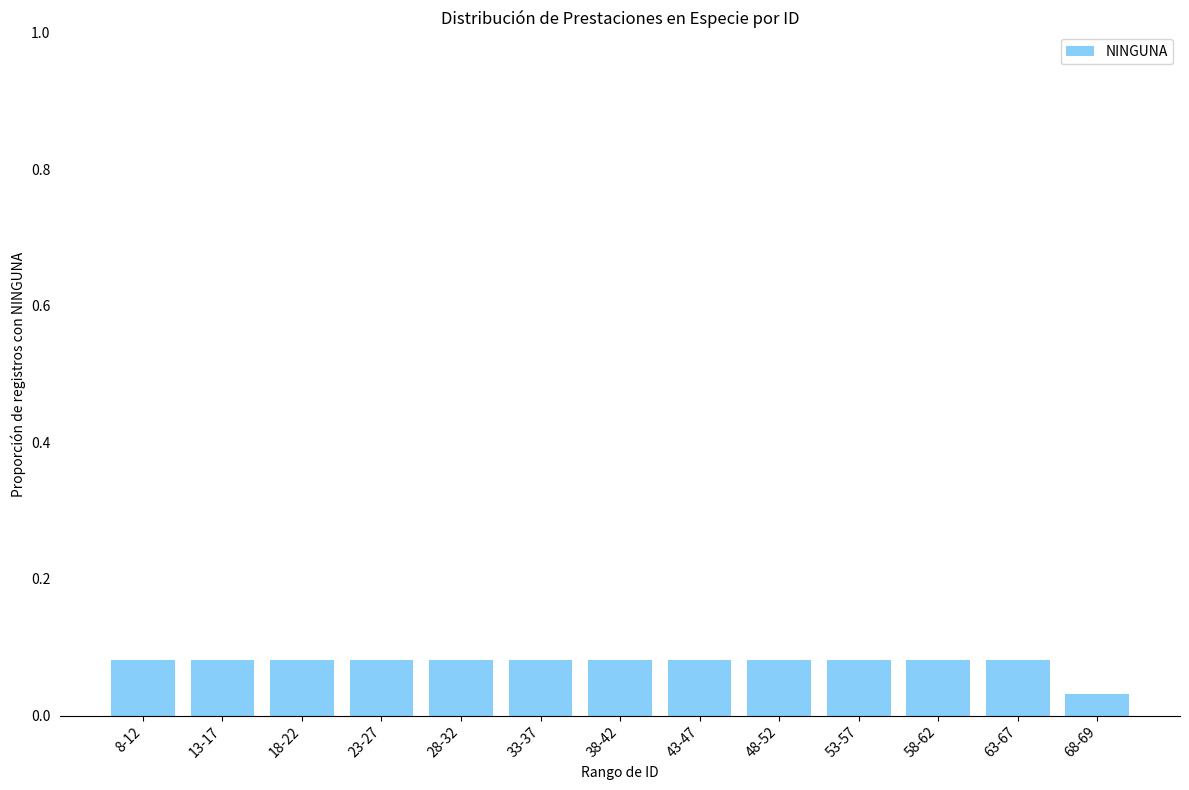

What is the sum of the values at 63-67 and 38-42?

0.2